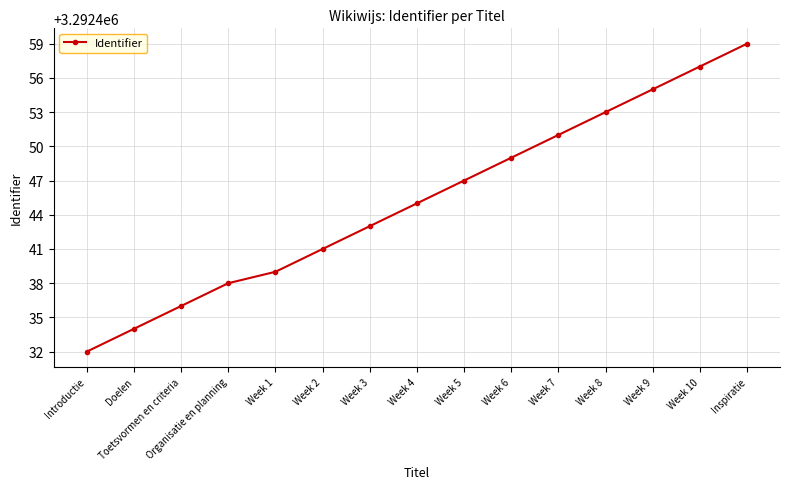

True or false: the data has more than 1 interior local peaks.

False